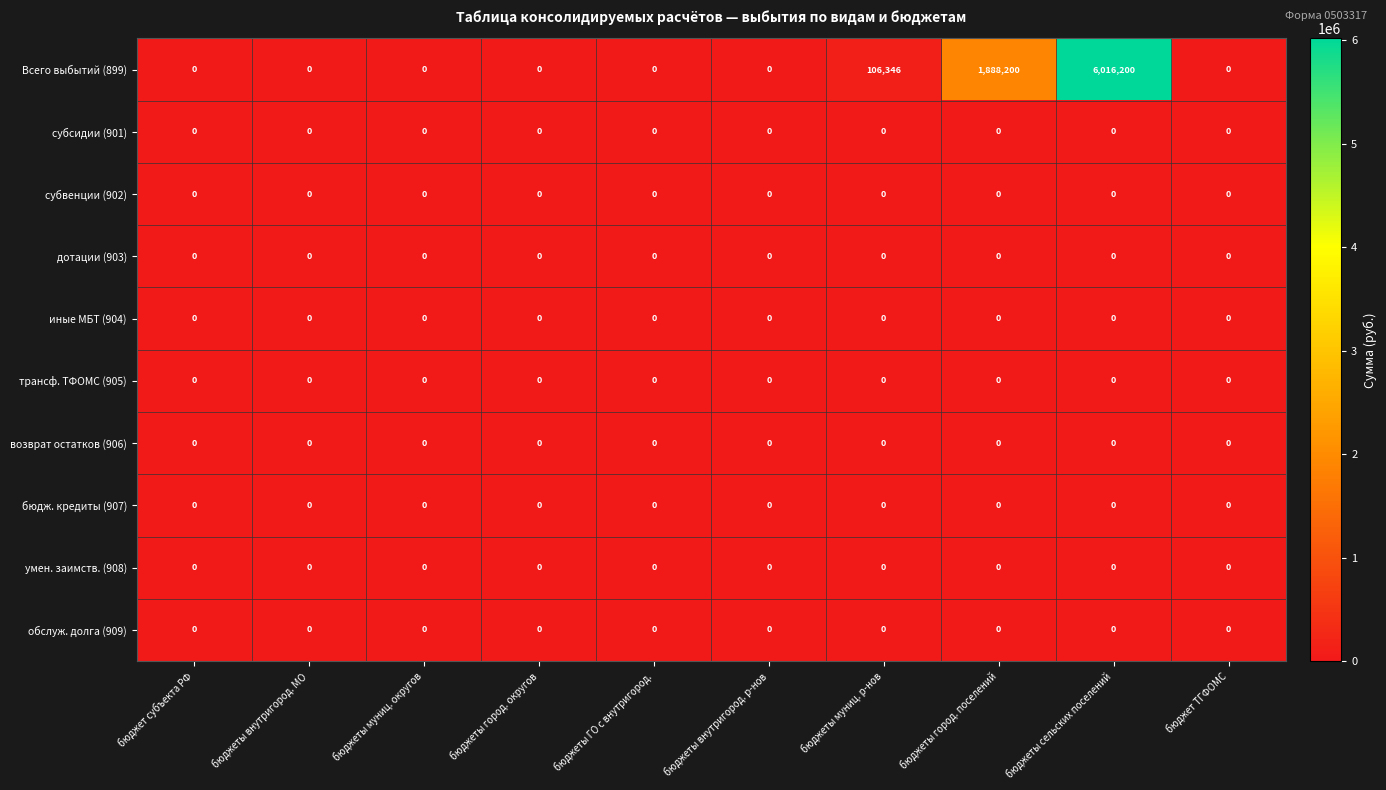

True or false: трансф. ТФОМС (905) has a value of 0 at бюджеты город. округов.

True